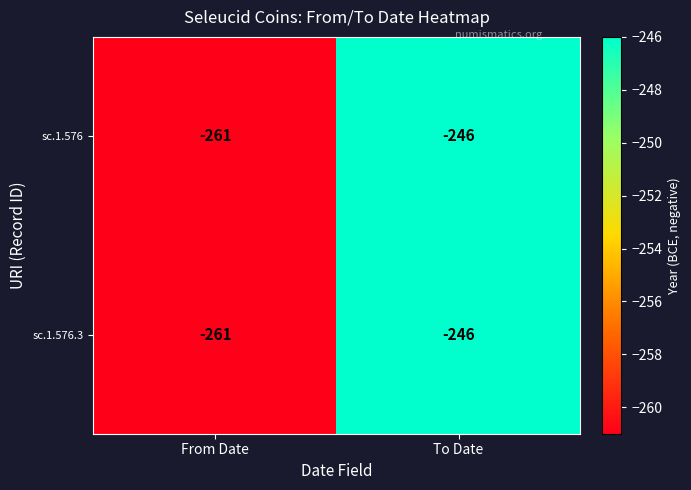

Rank the categories by sc.1.576 value from highest to lowest.

To Date, From Date